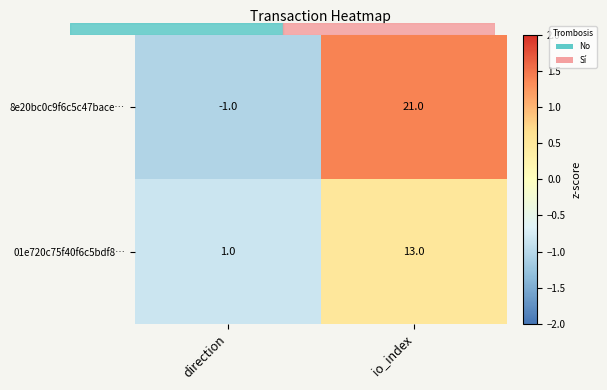

Is it true that 8e20bc0c9f6c5c47bace… equals 21 at io_index?

True